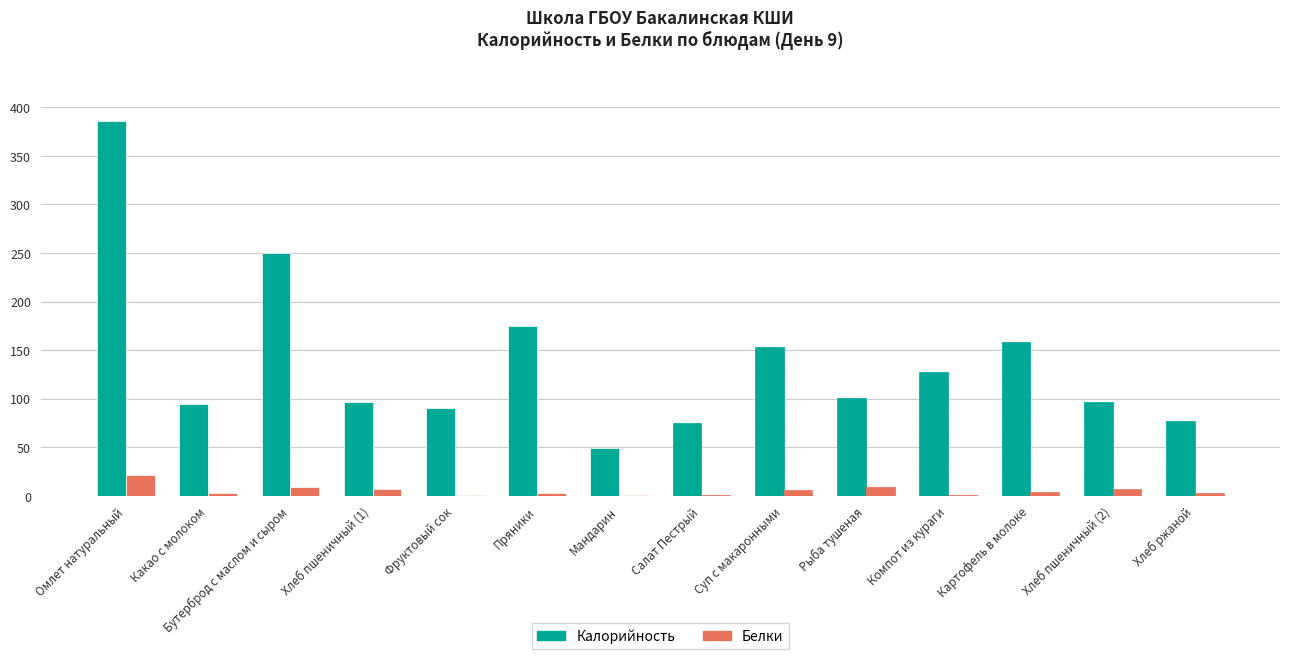

What is the sum of all Калорийность values?

1929.9